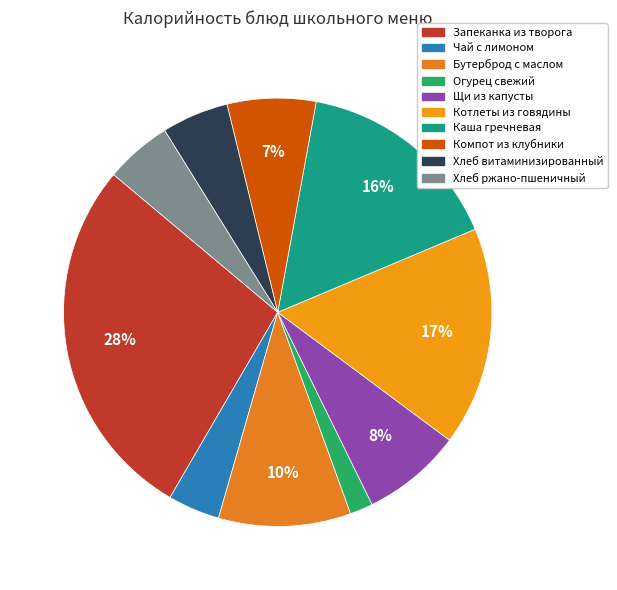

What is the largest slice in the pie chart?

Запеканка из творога